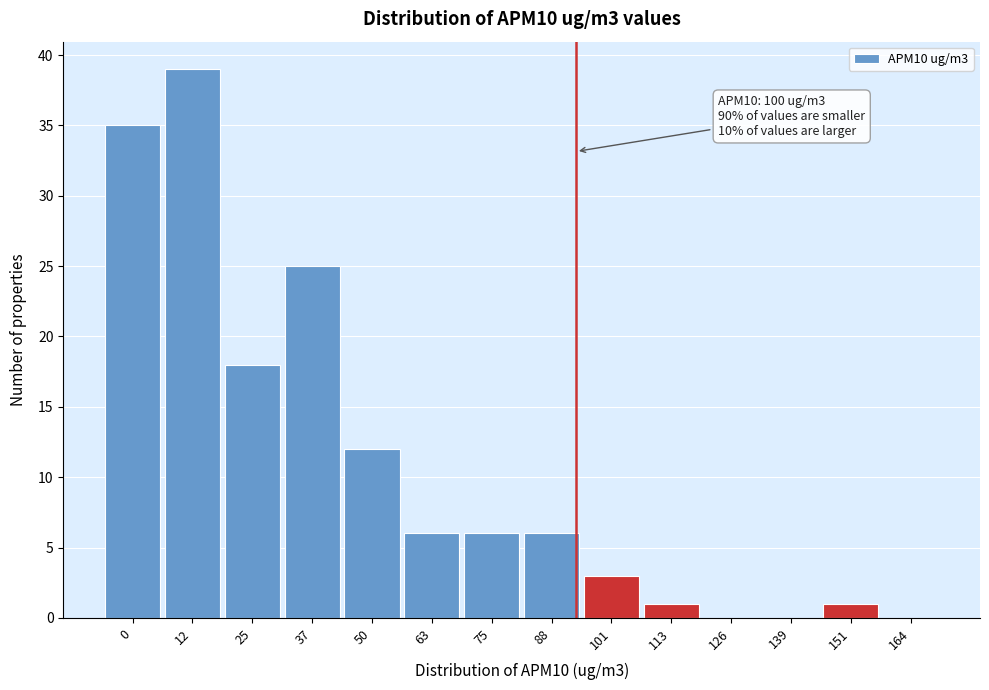

Reading left to right, what are all the values shown in this chart?

0=35	12=39	25=18	37=25	50=12	63=6	75=6	88=6	101=3	113=1	126=0	139=0	151=1	164=0